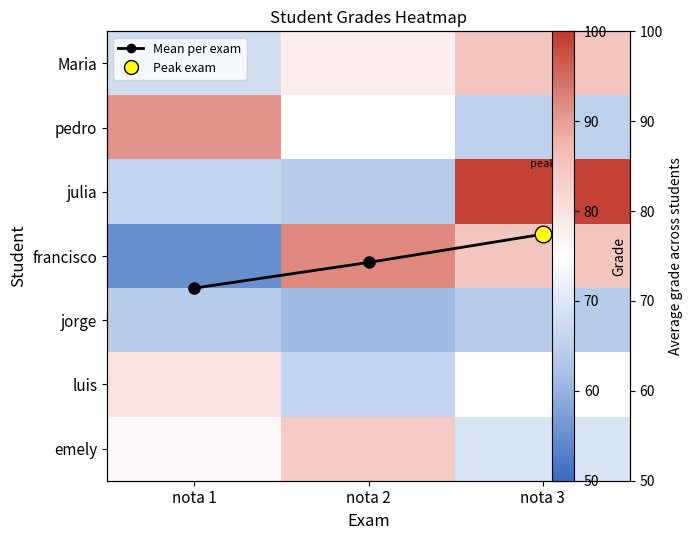

Is it true that pedro equals 65.0 at nota 3?

True